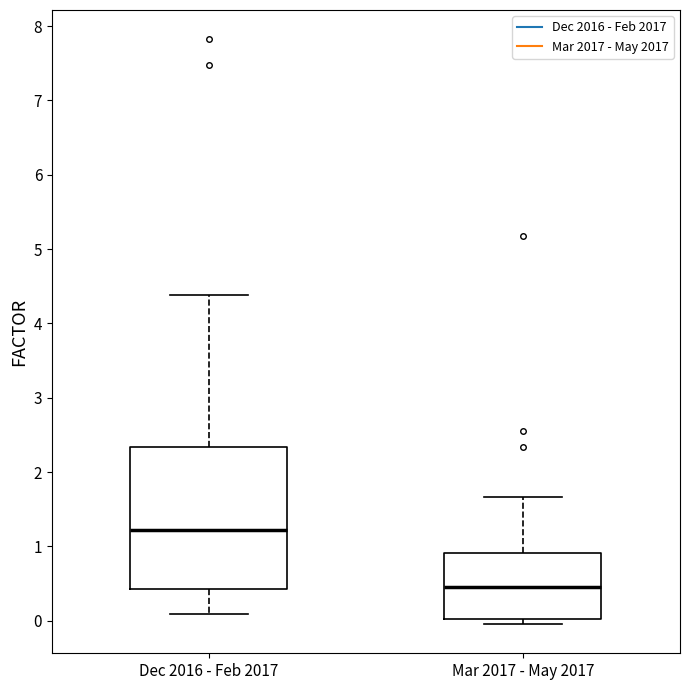

Where is the lower edge of the box for Mar 2017 - May 2017 on the y-axis? The values are not printed on the chart, so give them approximately, as read against the axis.

0.0